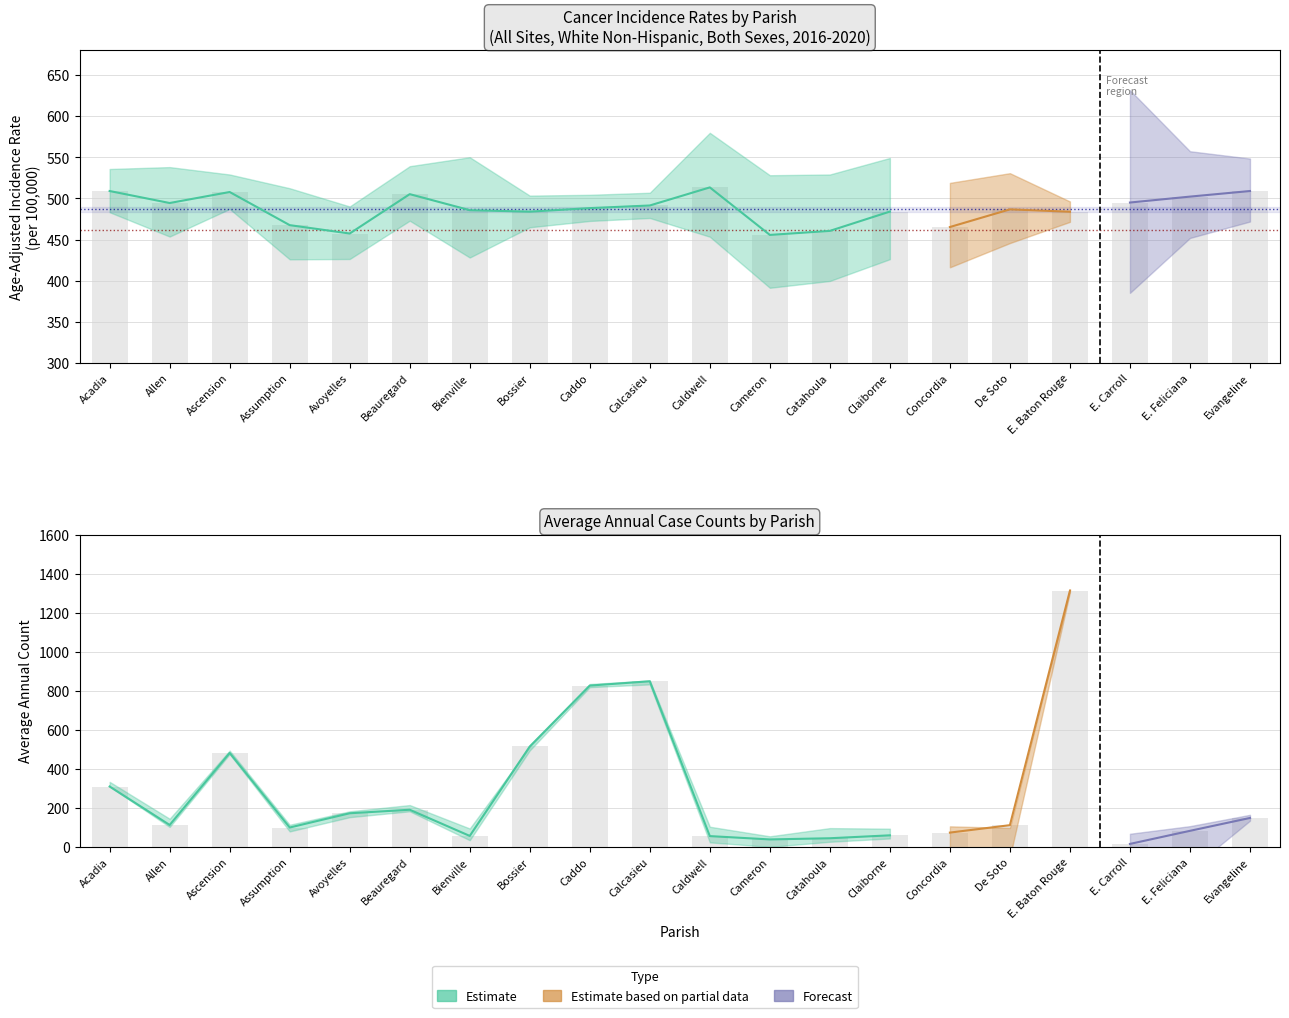

True or false: rate has a value of 770.5 at 10.

False